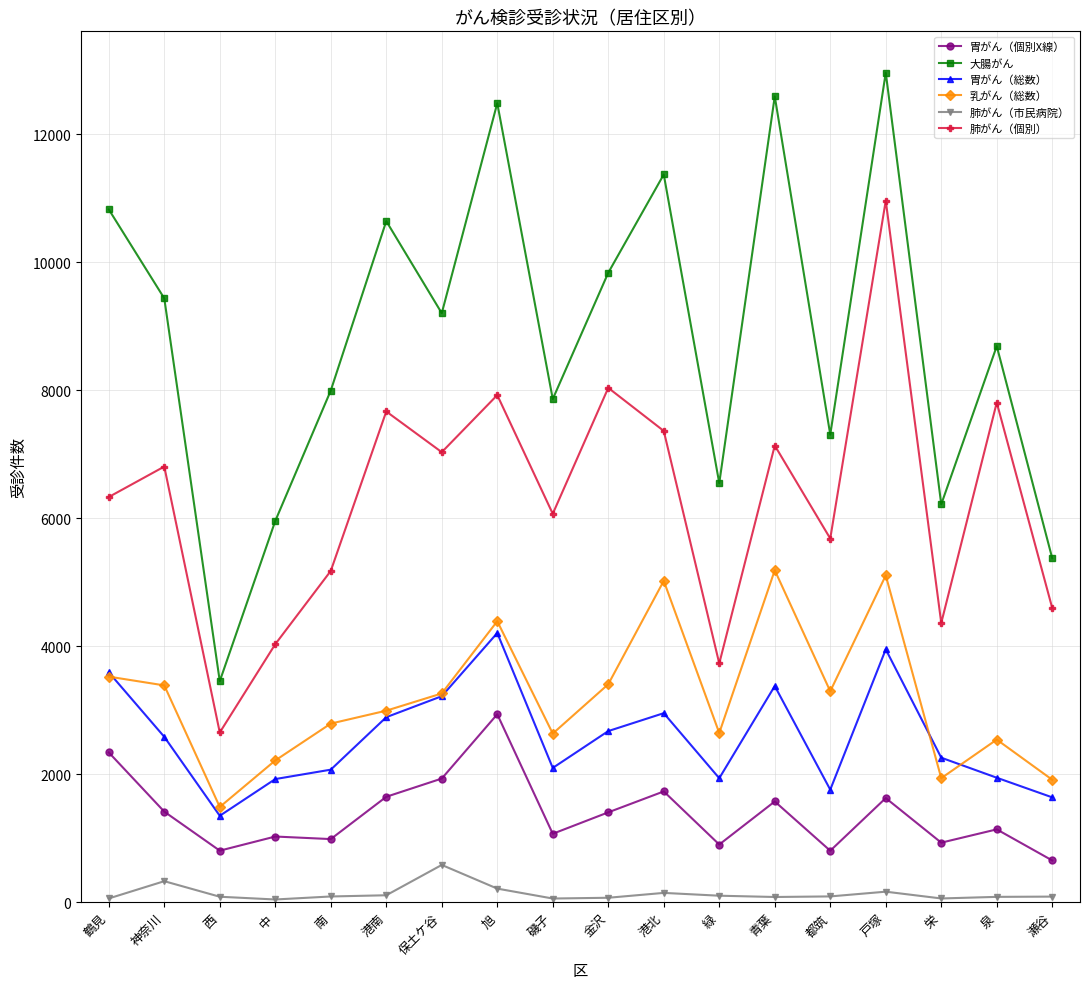

Rank the series by their maximum value, from highest to lowest.

大腸がん, 肺がん（個別）, 乳がん（総数）, 胃がん（総数）, 胃がん（個別X線）, 肺がん（市民病院）